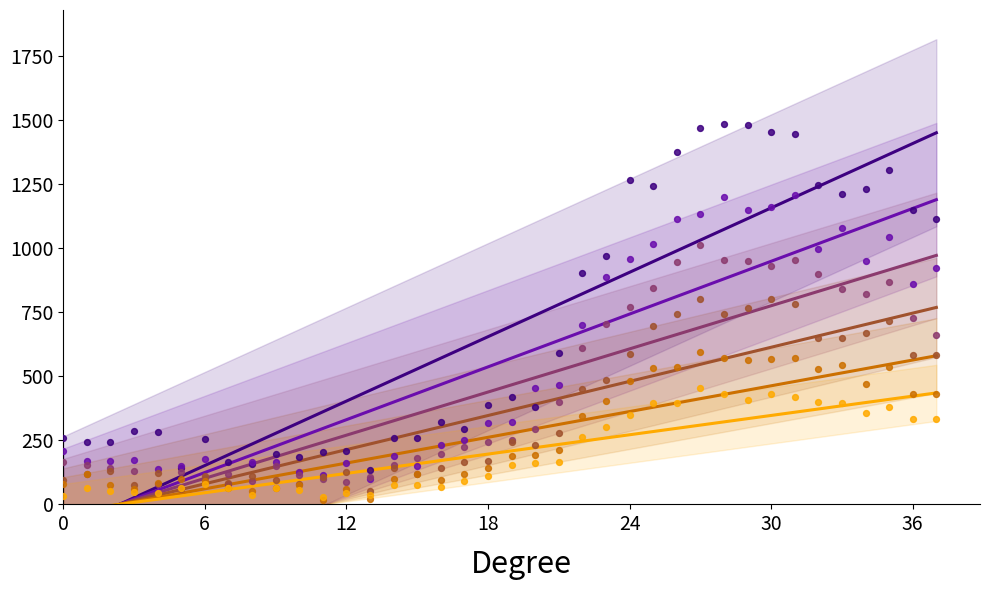

At how many categories does at least one series exceed 228?

30